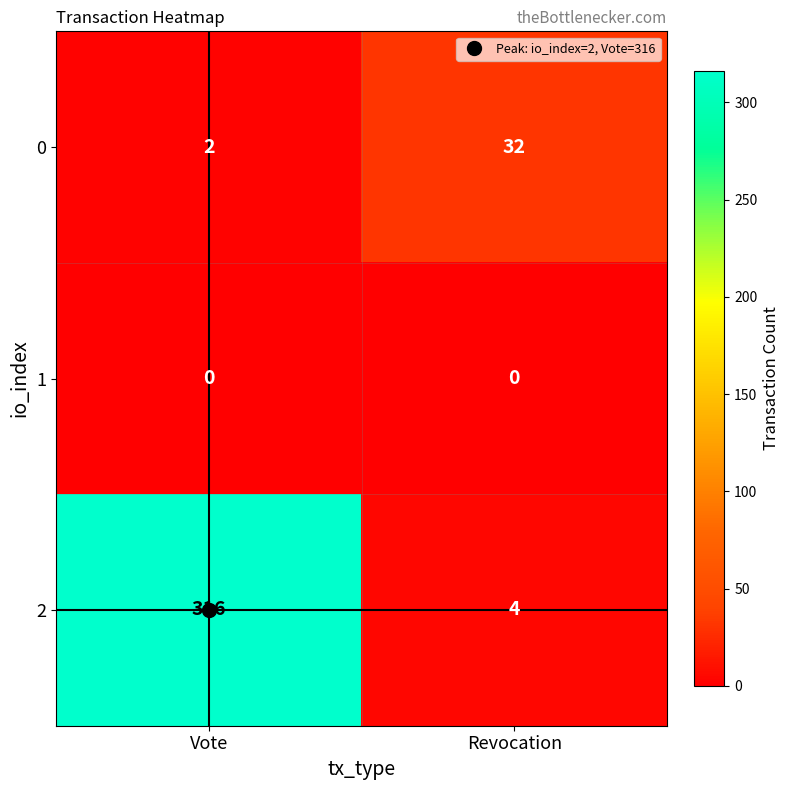

Which category has the lowest value in the 0 series?

Vote